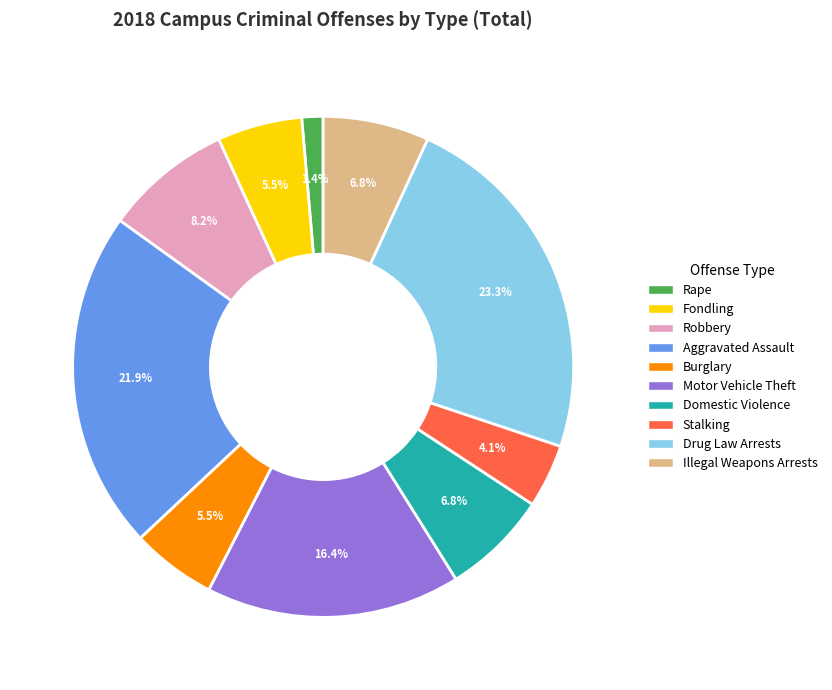

To the nearest percent, what percentage of the pie is Illegal Weapons Arrests?

7%